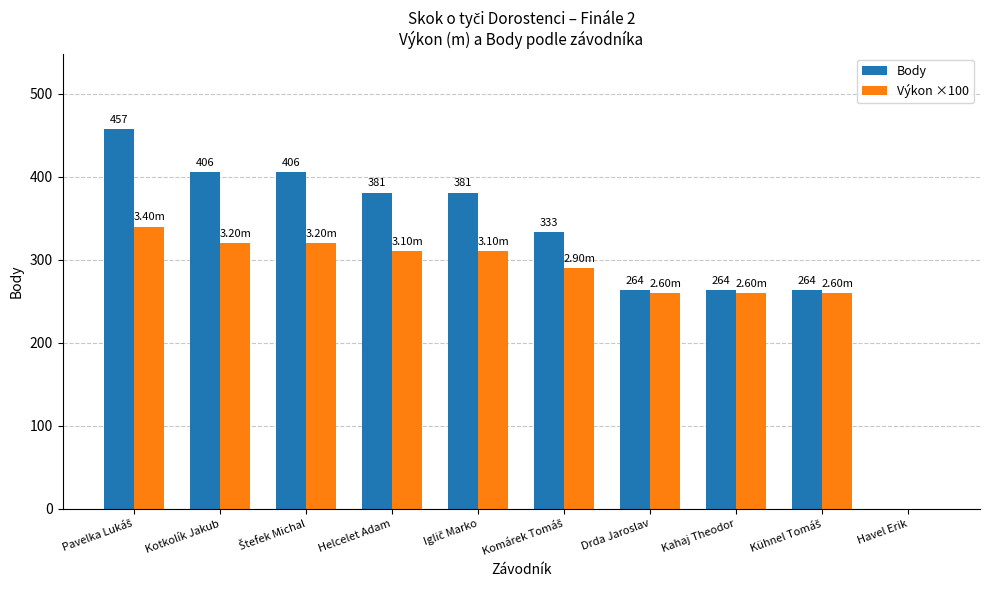

Which series changed the most between Helcelet Adam and Havel Erik?

Body